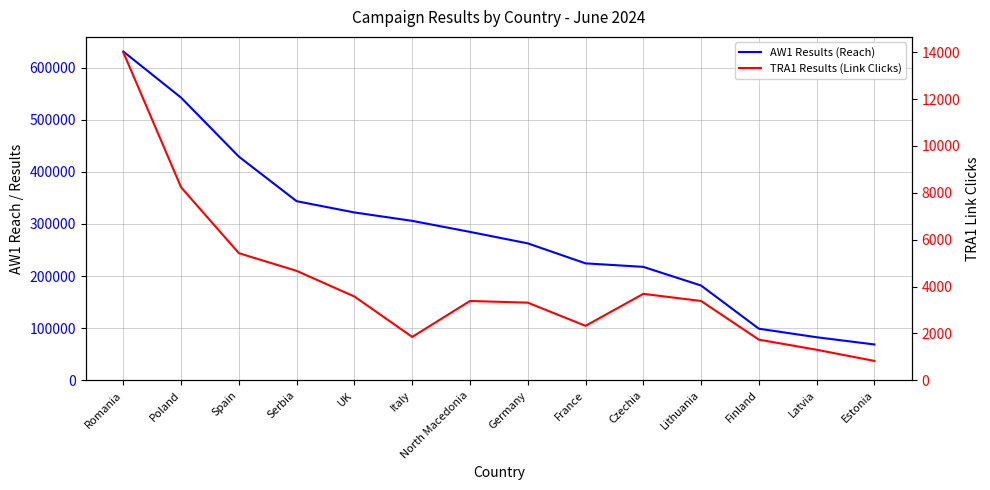

True or false: TRA1 Results (Link Clicks) has a value of 8681 at Spain.

False